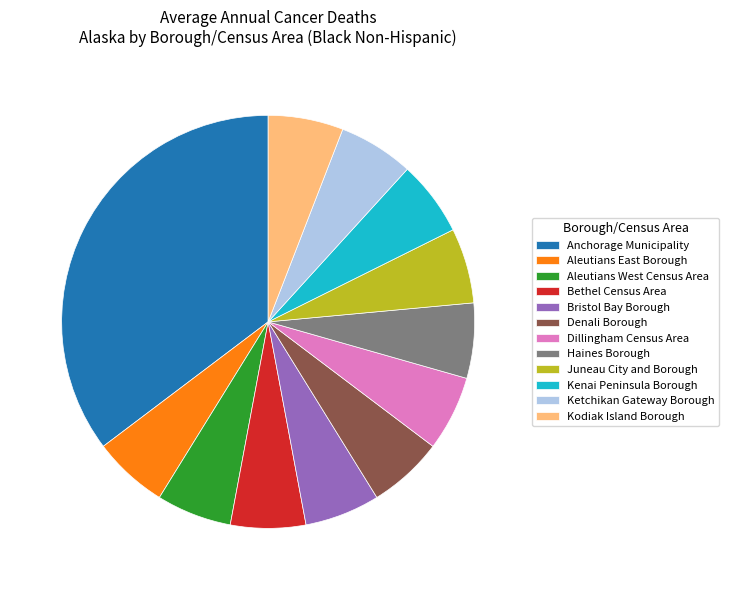

Is Bethel Census Area the majority of the pie?

No